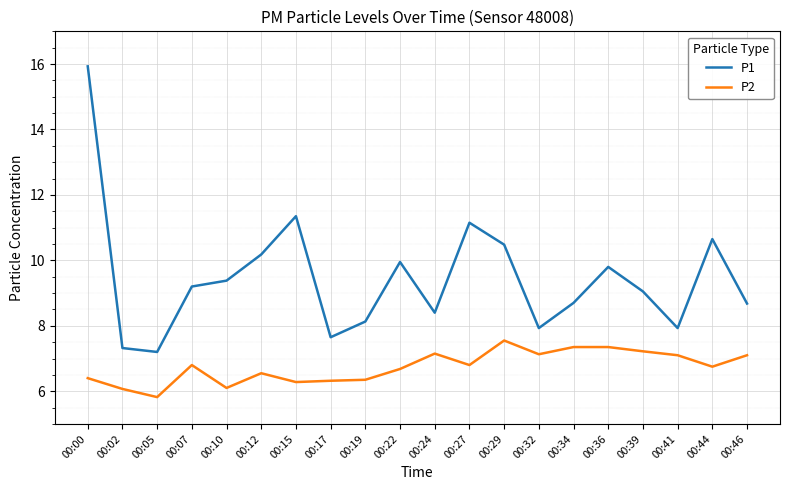

What is the total value across all series at 00:29?

18.0